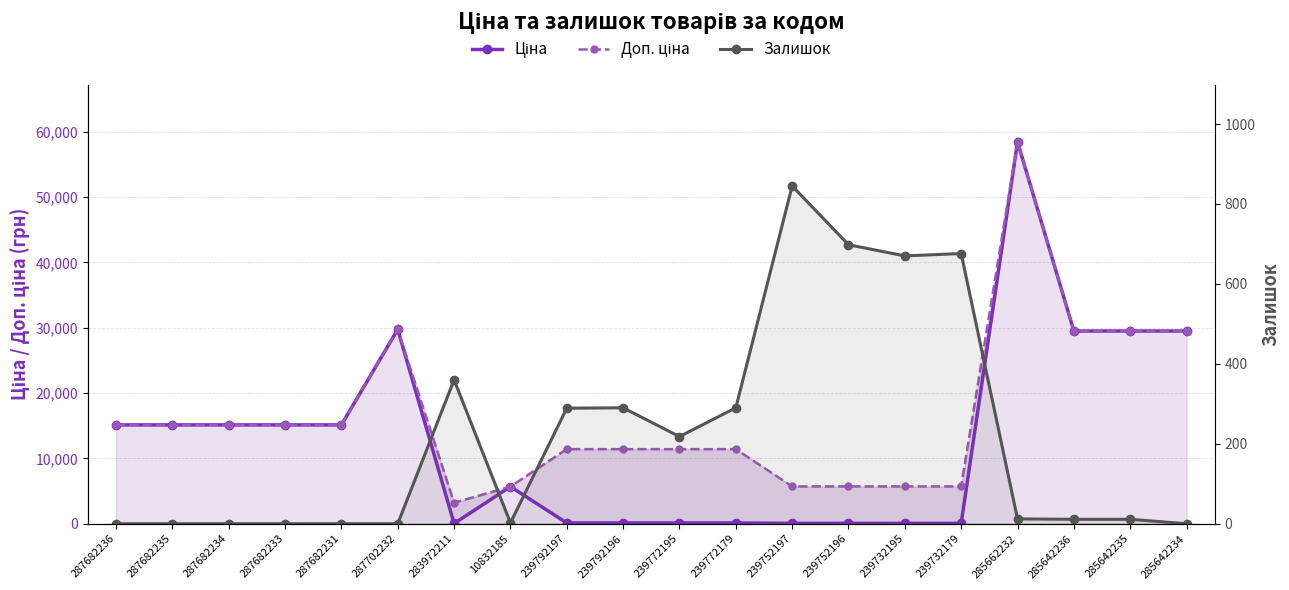

Which has a higher value, 239752196 or 239752197?

239752196